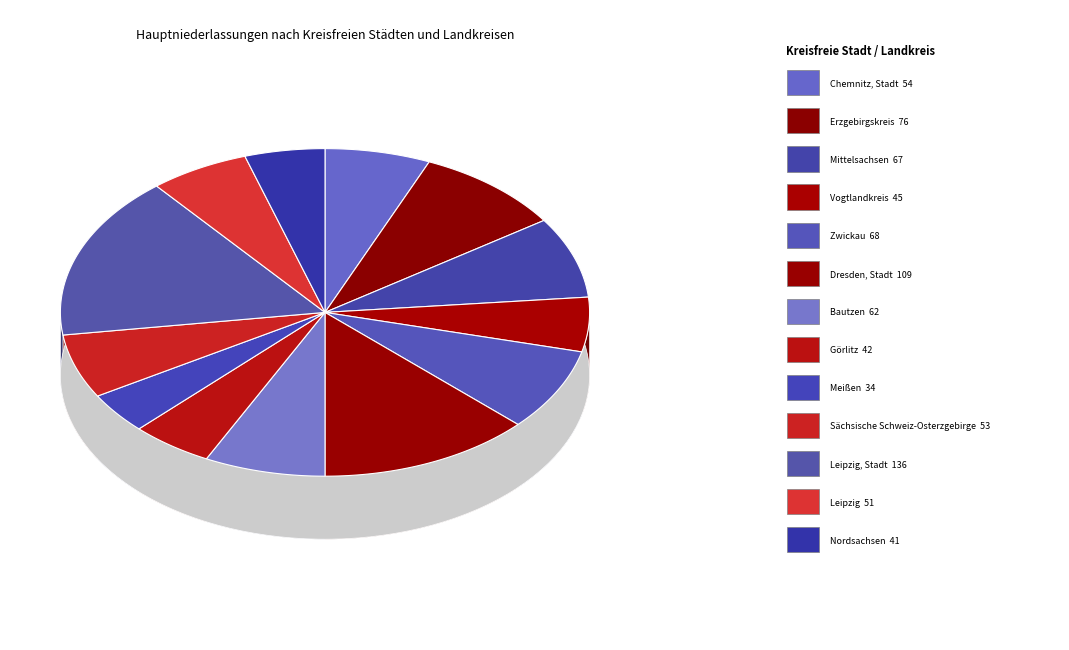

Is there any slice that represents more than half of the pie?

No